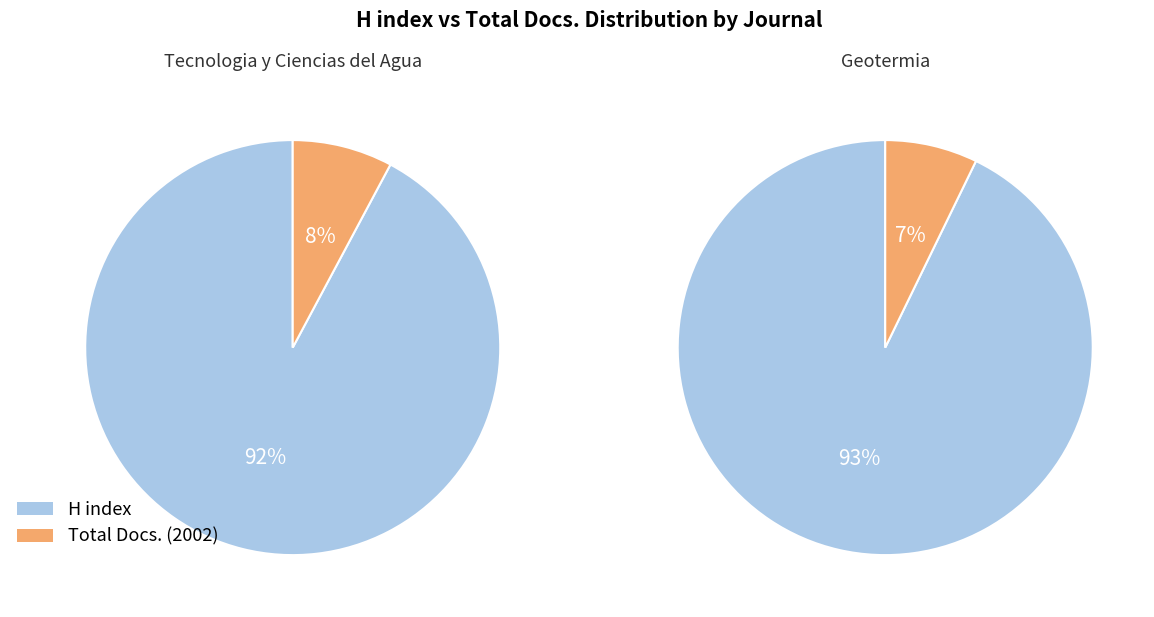

What is the smallest slice in the pie chart?

Geotermia